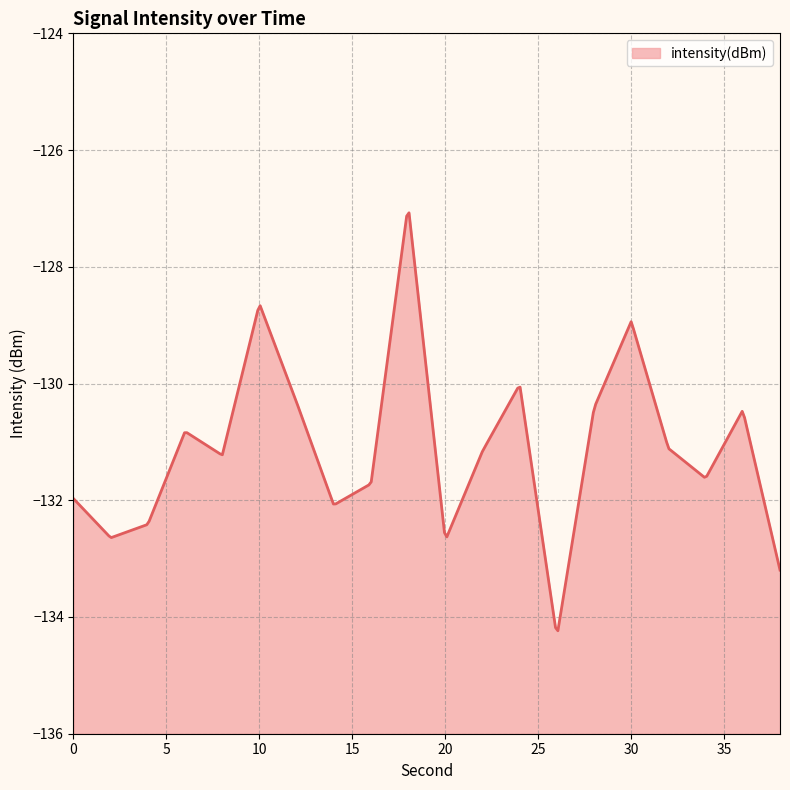

How many points are lower than both their immediate neighbors (excluding endpoints)?

6